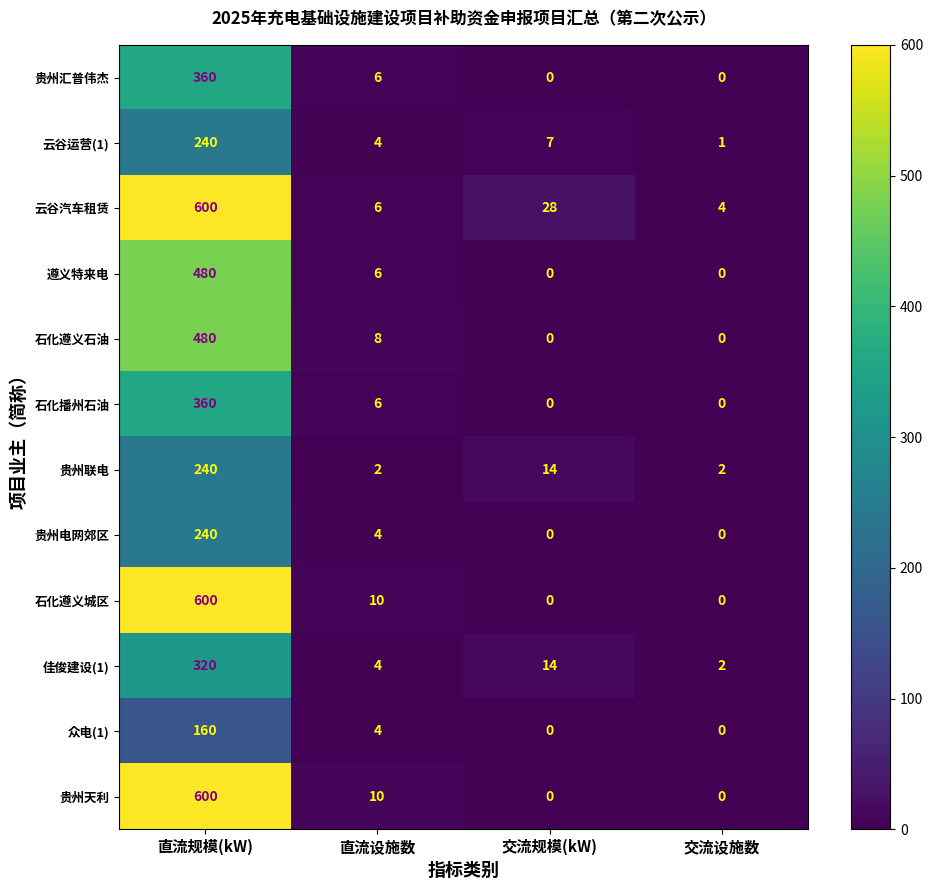

What is the highest value of the 石化遵义石油 series?

480